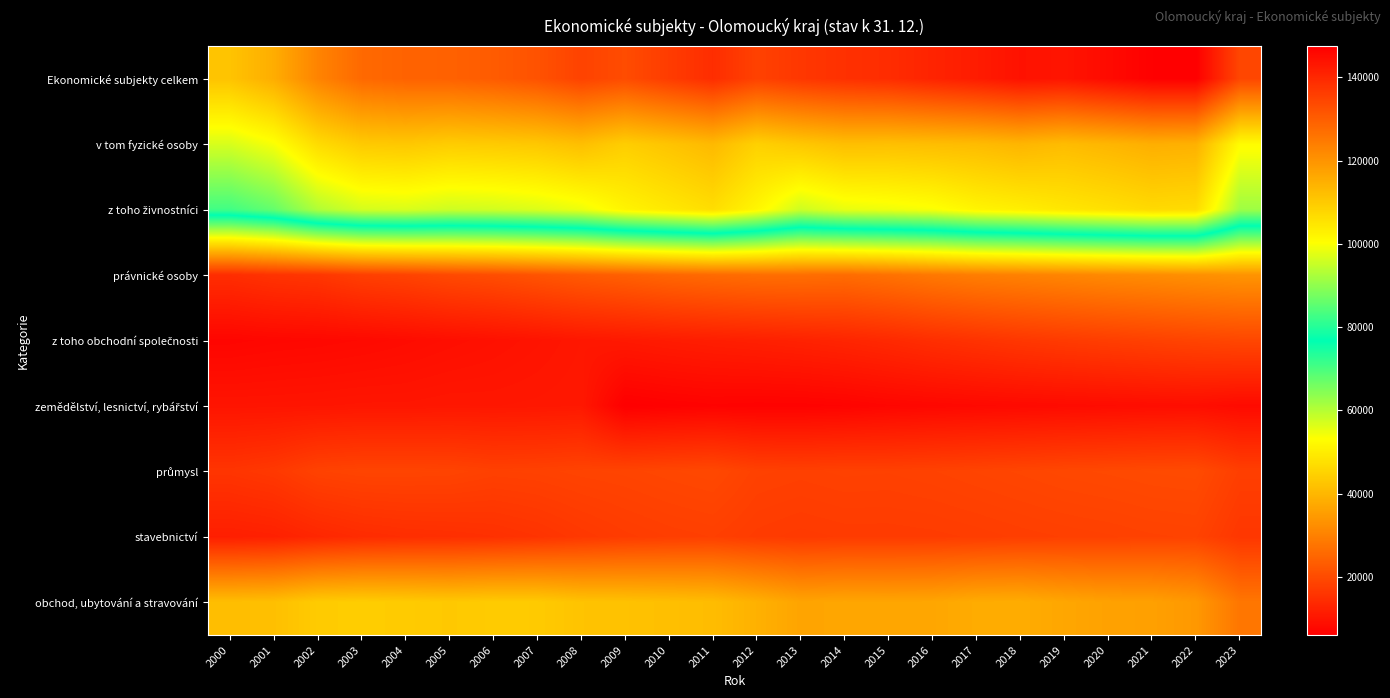

Which has a higher value, 2013 or 2018?

2018